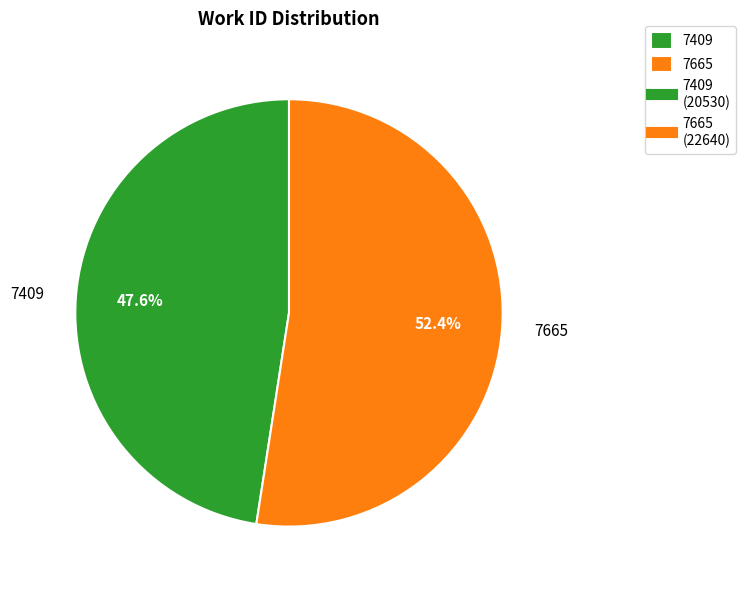

Count the number of slices in the pie.

2